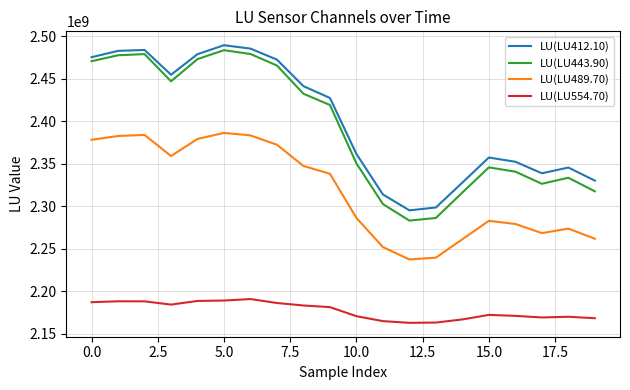

True or false: LU(LU489.70) and LU(LU554.70) cross at least once.

False